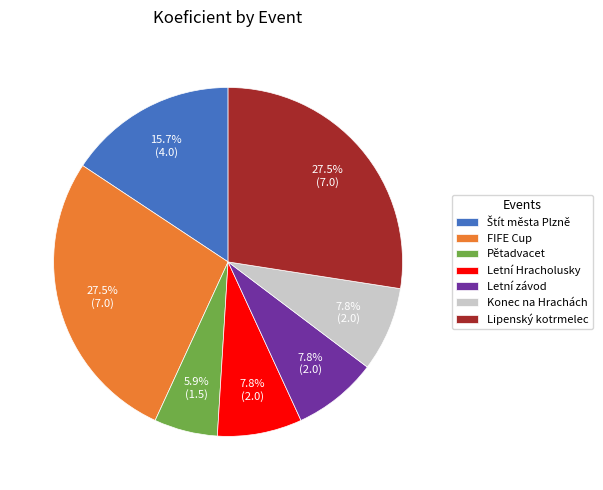

Is the sum of Lipenský kotrmelec and FIFE Cup greater than half?

Yes